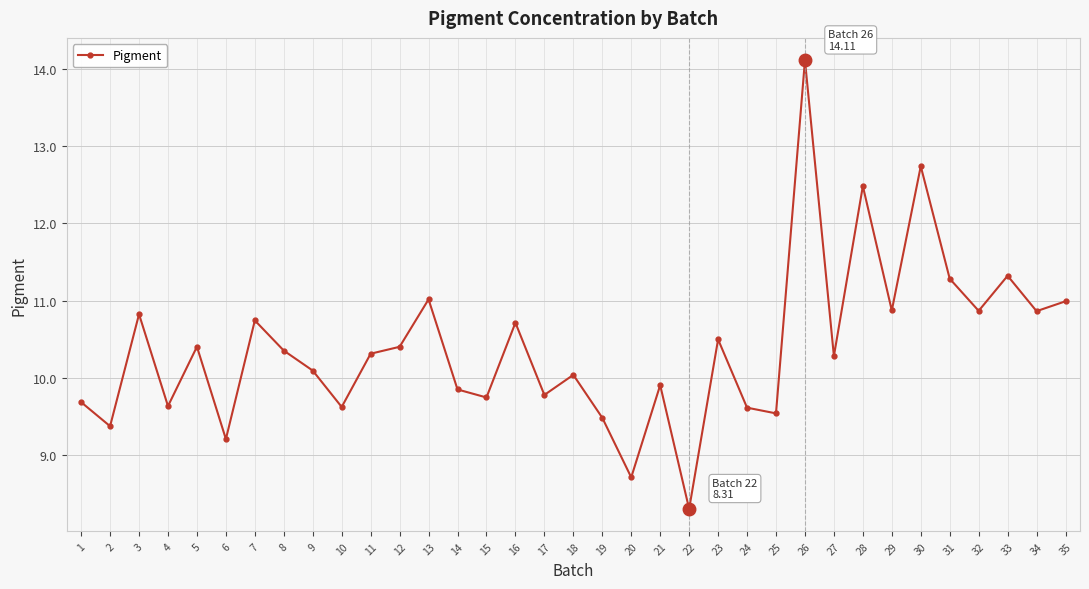

What is the approximate value at 9?

10.1